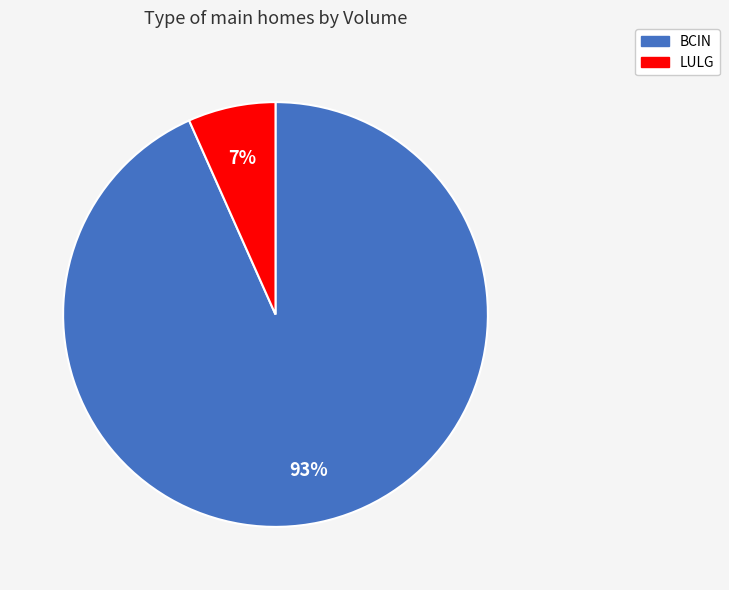

Which category has the smallest portion of the pie?

LULG